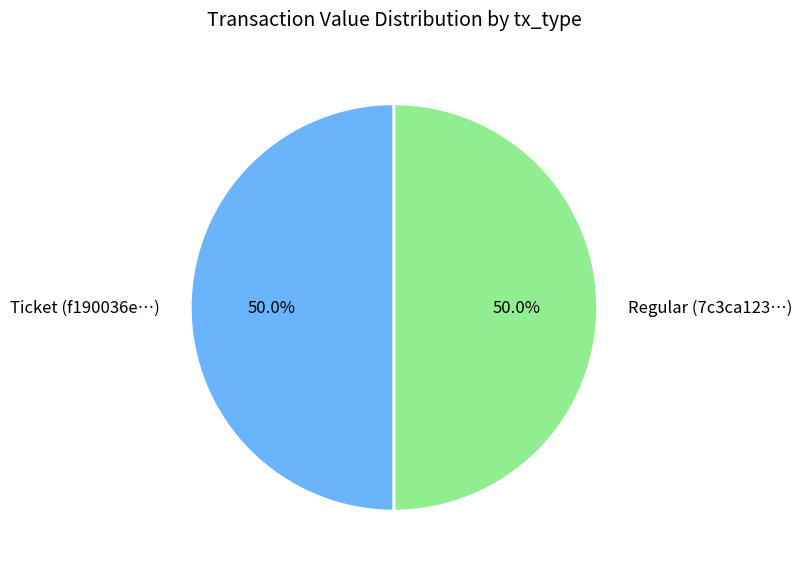

How many slices are in this pie chart?

2